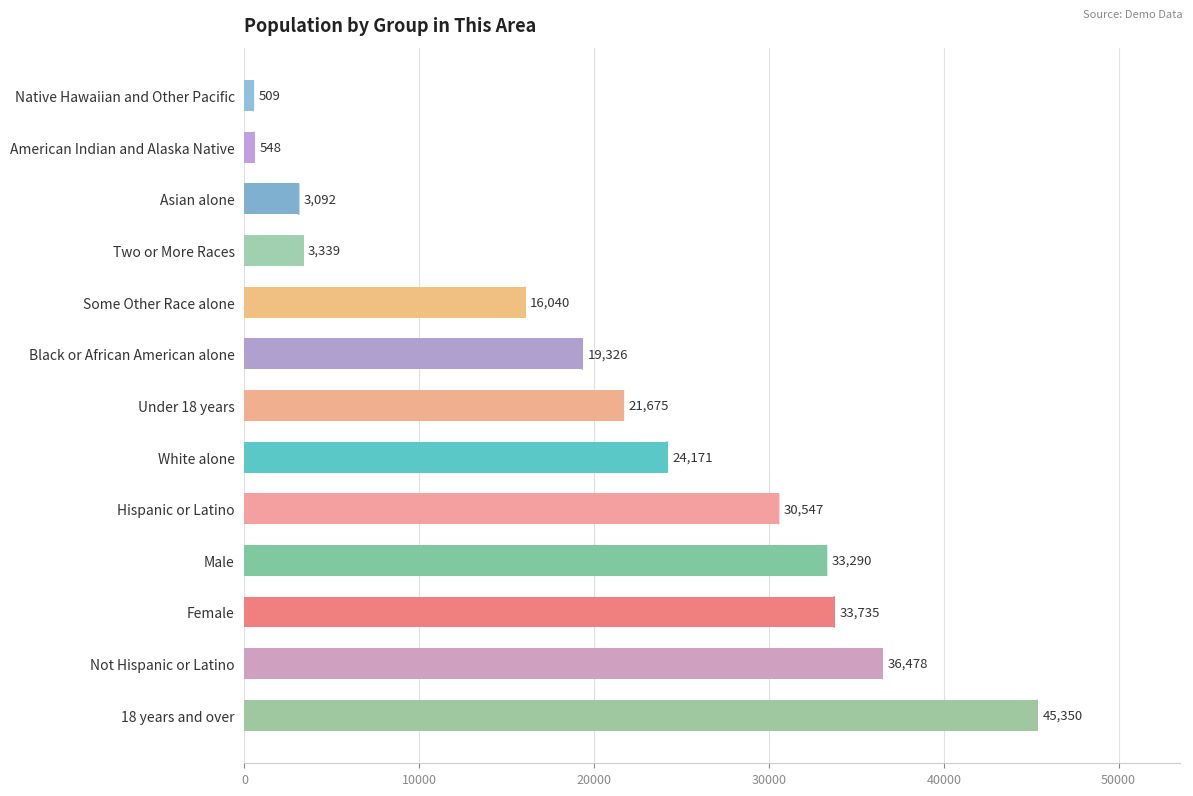

How many distinct data groups are displayed?

1